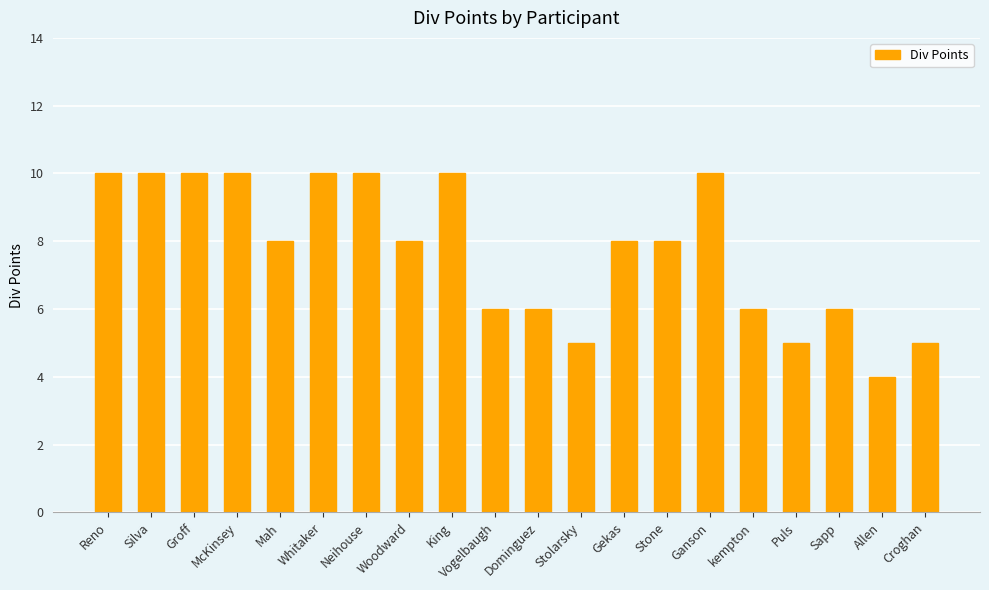

What is the change in value from Whitaker to Gekas?

-2